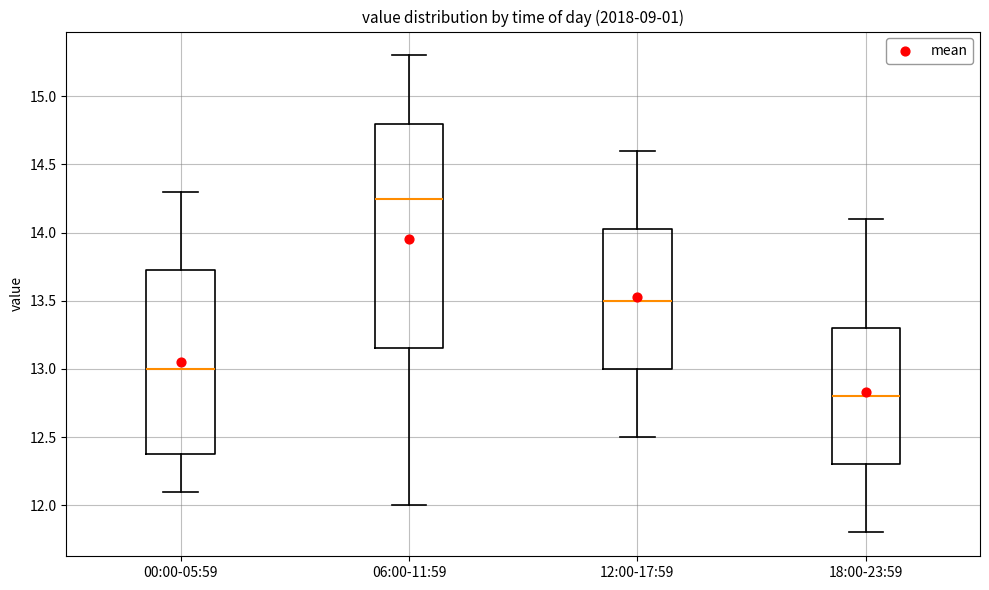

Which box's median line is the lowest?

18:00-23:59